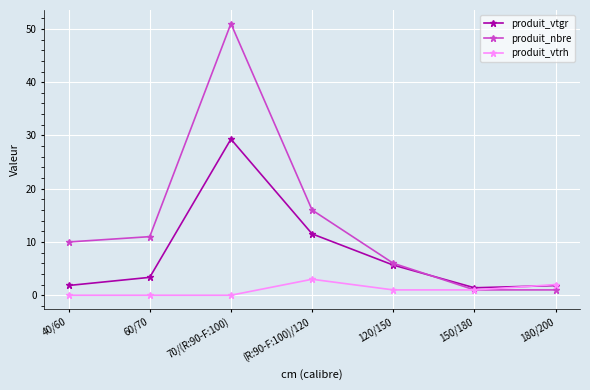

How many times do produit_vtrh and produit_vtgr cross each other?

1